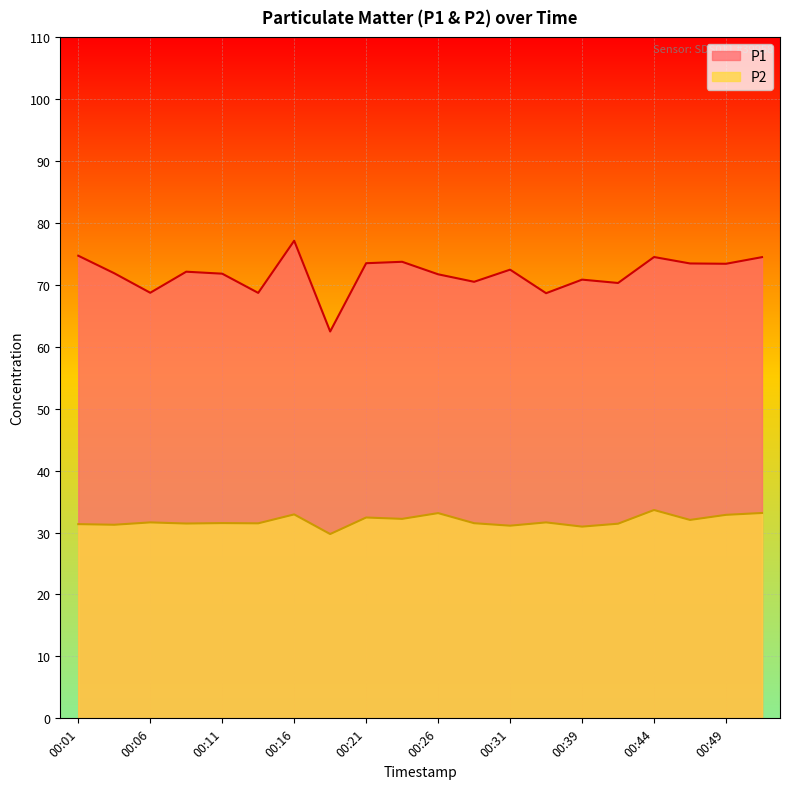

At which category is the sum across all series the highest?

00:16